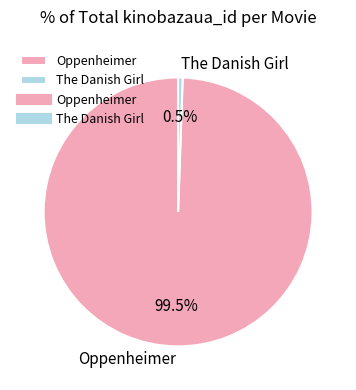

Is the sum of The Danish Girl and Oppenheimer greater than half?

Yes